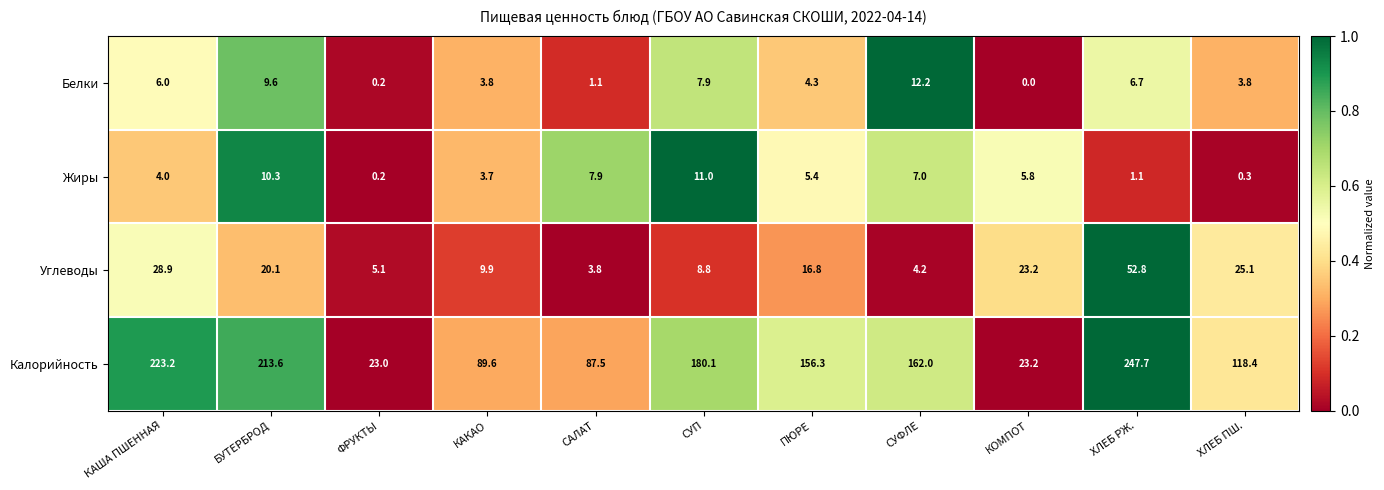

What is the sum of the Белки values at ФРУКТЫ and СУФЛЕ?

12.4